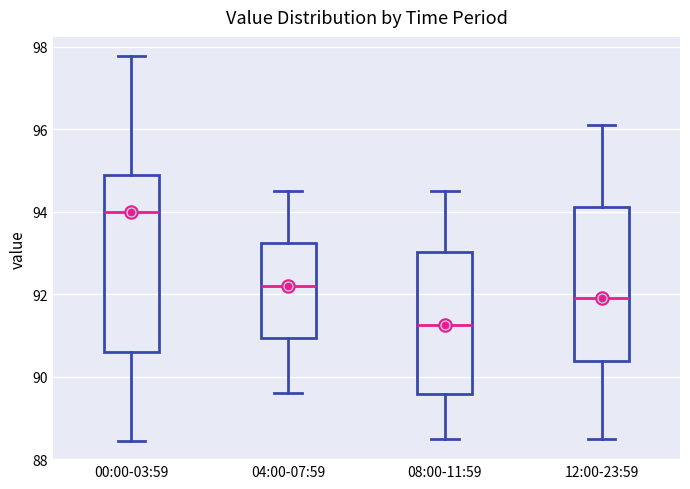

Reading left to right, read every box against the y-axis: the position of its median line, the range the box covers, and the ends of its whiskers. The values are not printed on the chart, so give them approximately, as read against the axis.

00:00-03:59: median 94.0, box 90.6 to 94.8, whiskers 88.4 to 97.8
04:00-07:59: median 92.2, box 91.0 to 93.2, whiskers 89.6 to 94.6
08:00-11:59: median 91.2, box 89.6 to 93.0, whiskers 88.6 to 94.6
12:00-23:59: median 92.0, box 90.4 to 94.2, whiskers 88.6 to 96.2